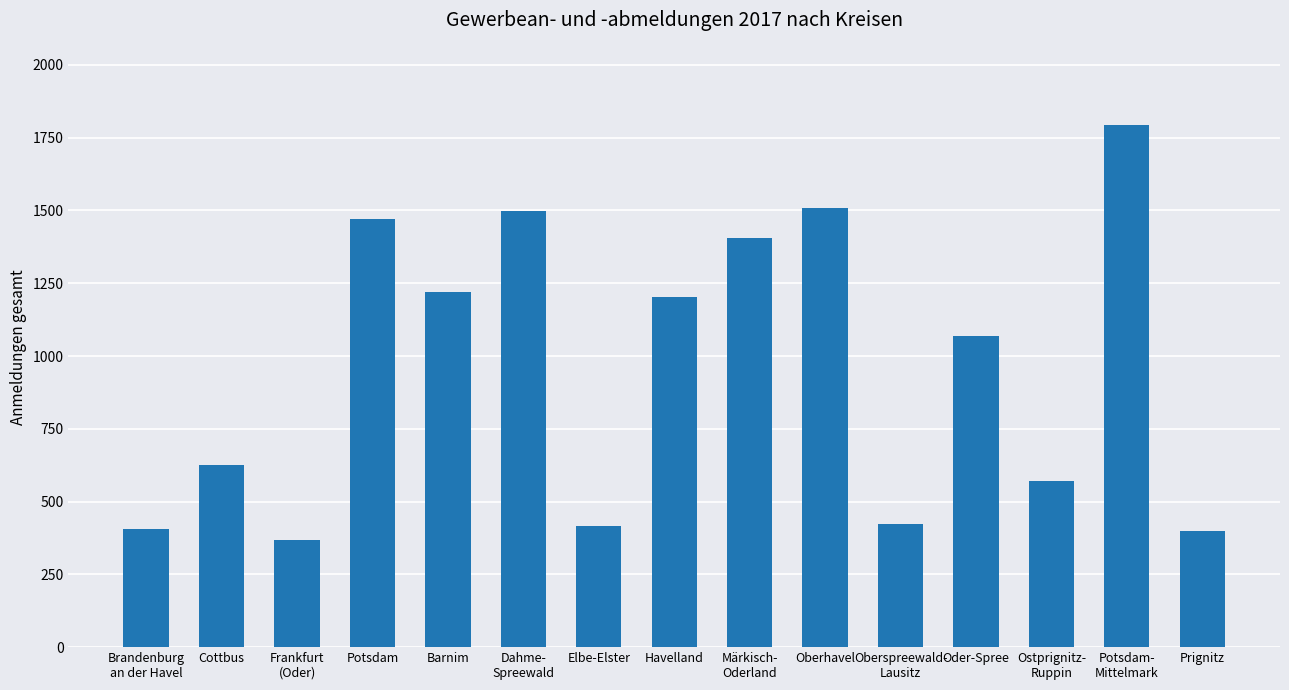

Does the chart contain stacked bars?

No